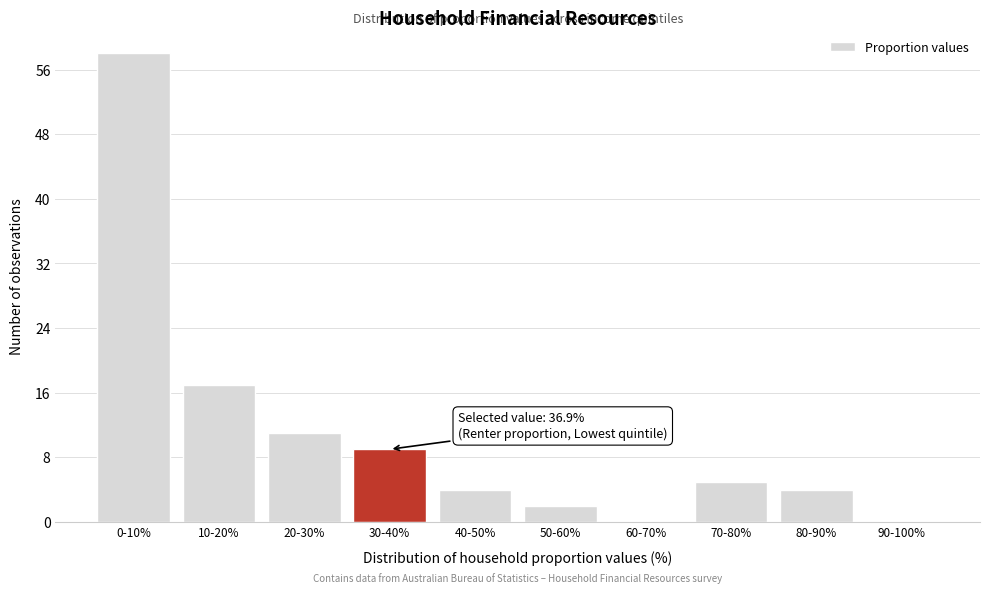

Reading left to right, what are all the values shown in this chart?

0-10%=58	10-20%=17	20-30%=11	30-40%=9	40-50%=4	50-60%=2	60-70%=0	70-80%=5	80-90%=4	90-100%=0